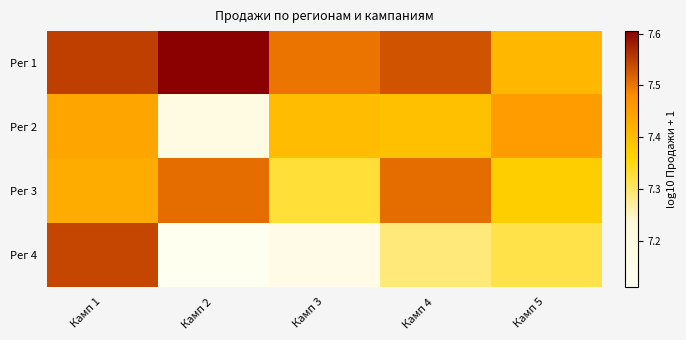

How many series are shown in this chart?

4